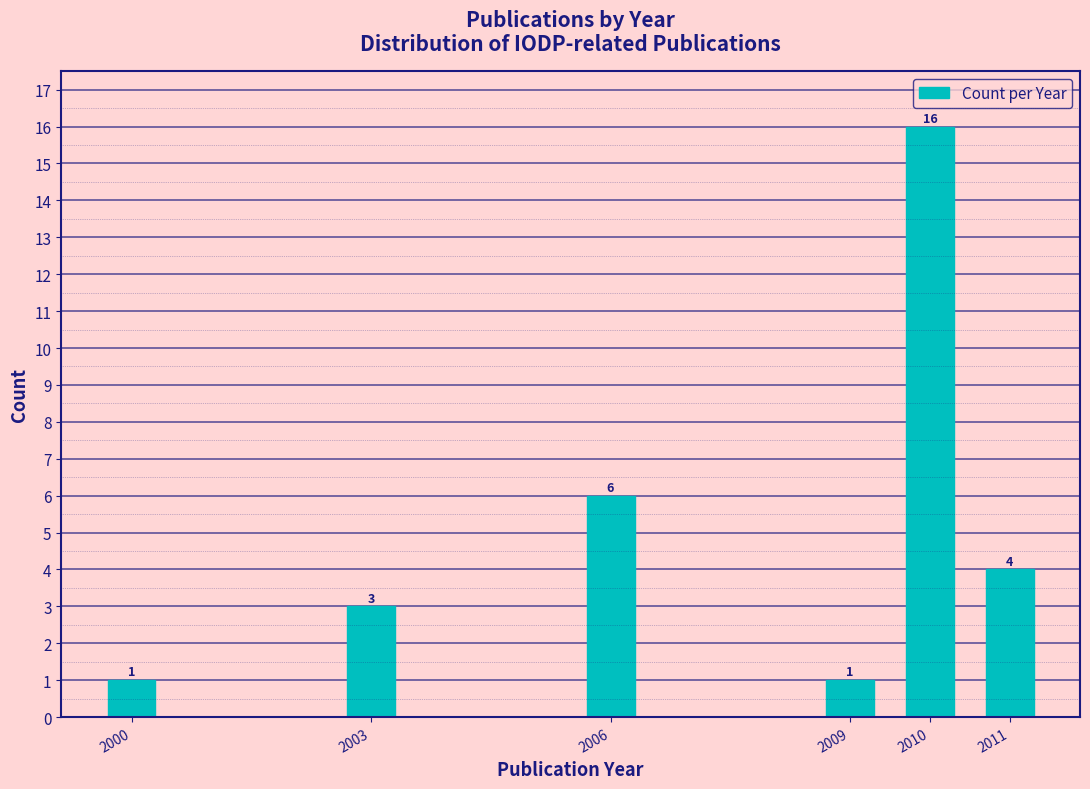

Reading right to left, list all the values displayed in this chart.

4	16	1	6	3	1